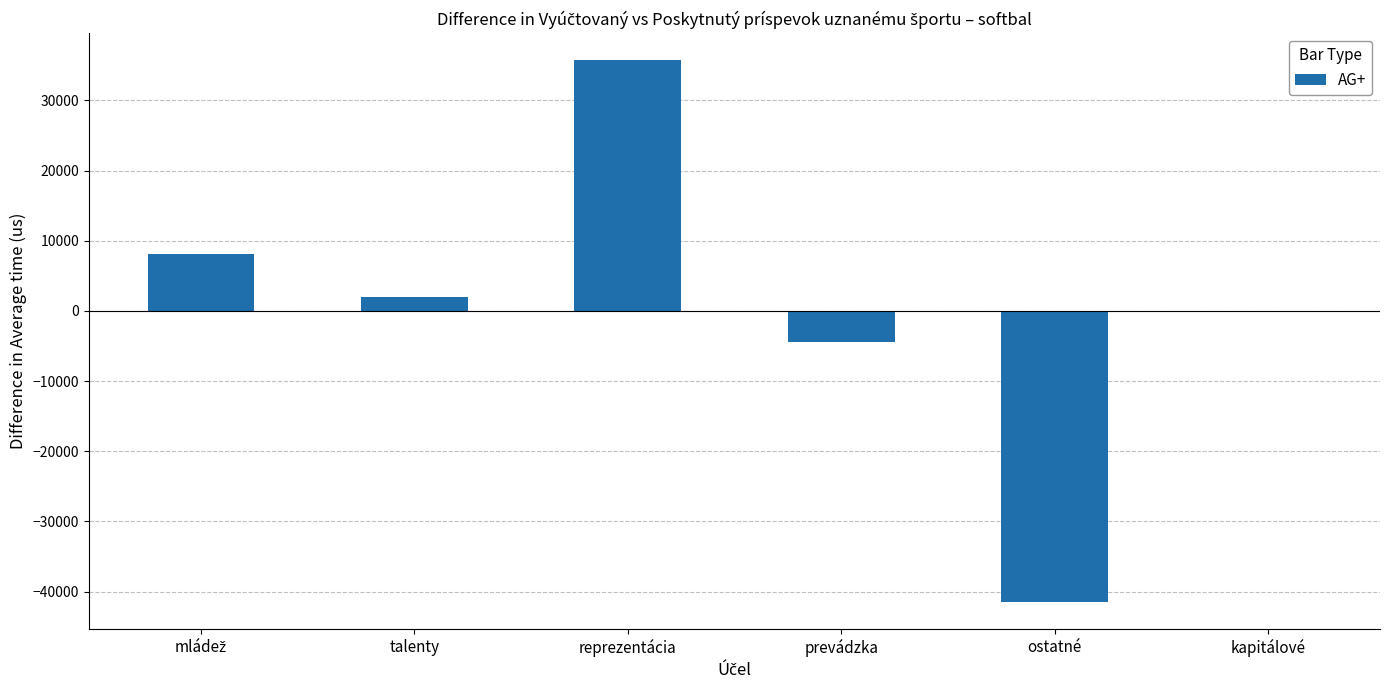

What is the sum of all values?

-19.1